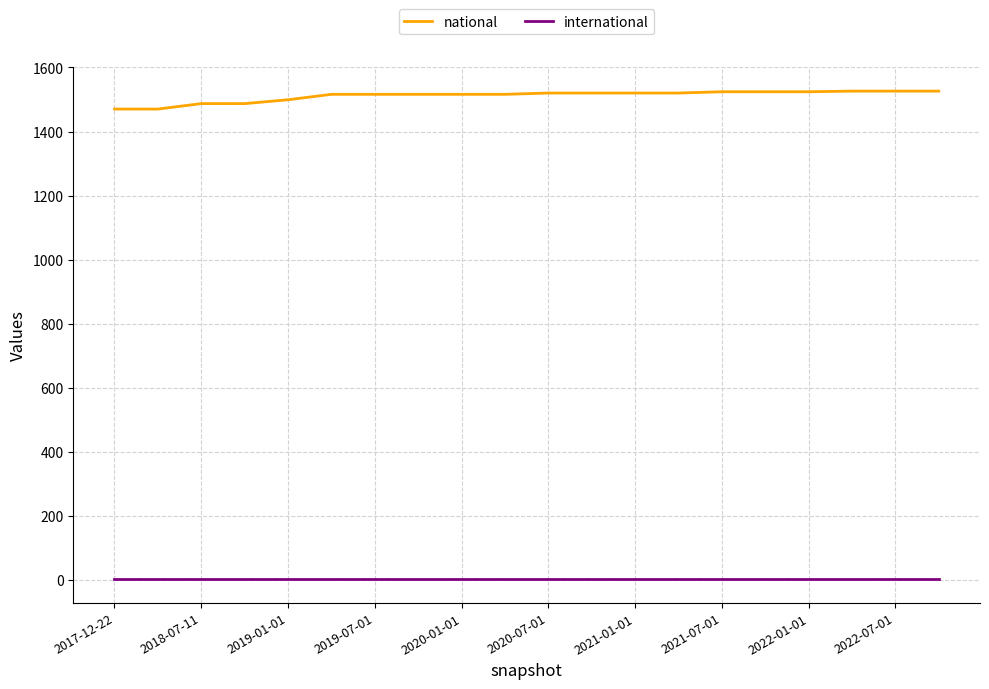

True or false: national and international cross at least once.

False